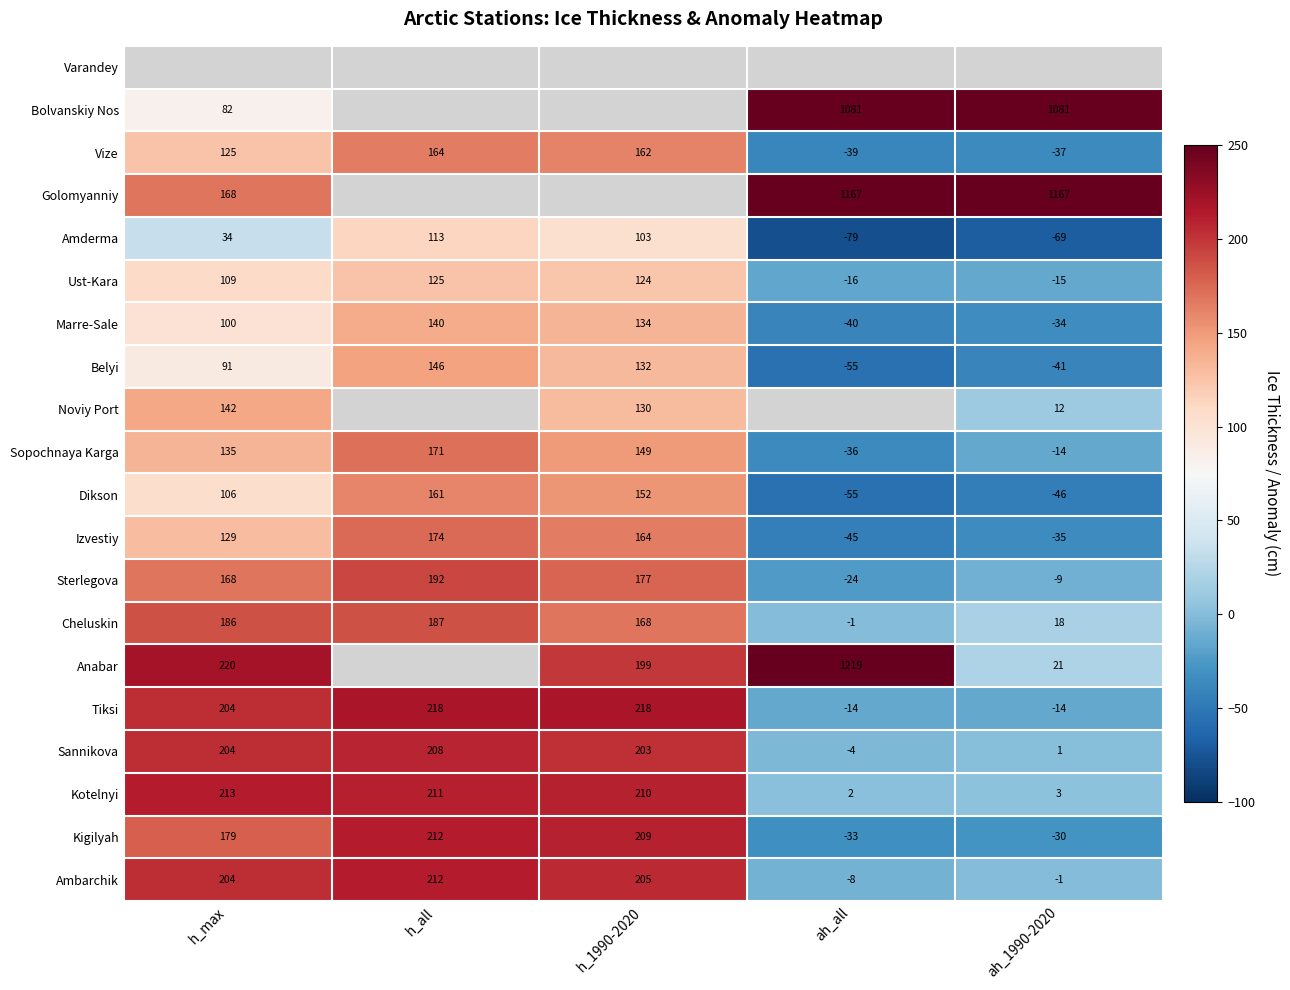

What is the approximate value of Kigilyah at h_all?

212